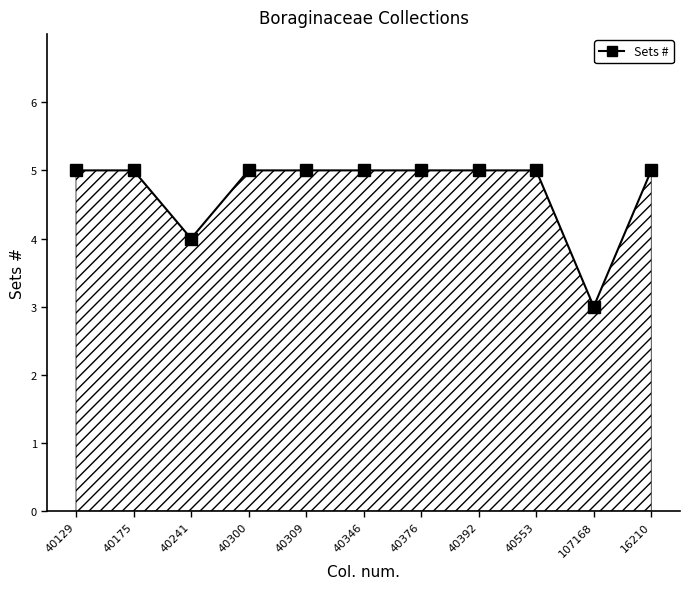

What is the sum of all values?

52